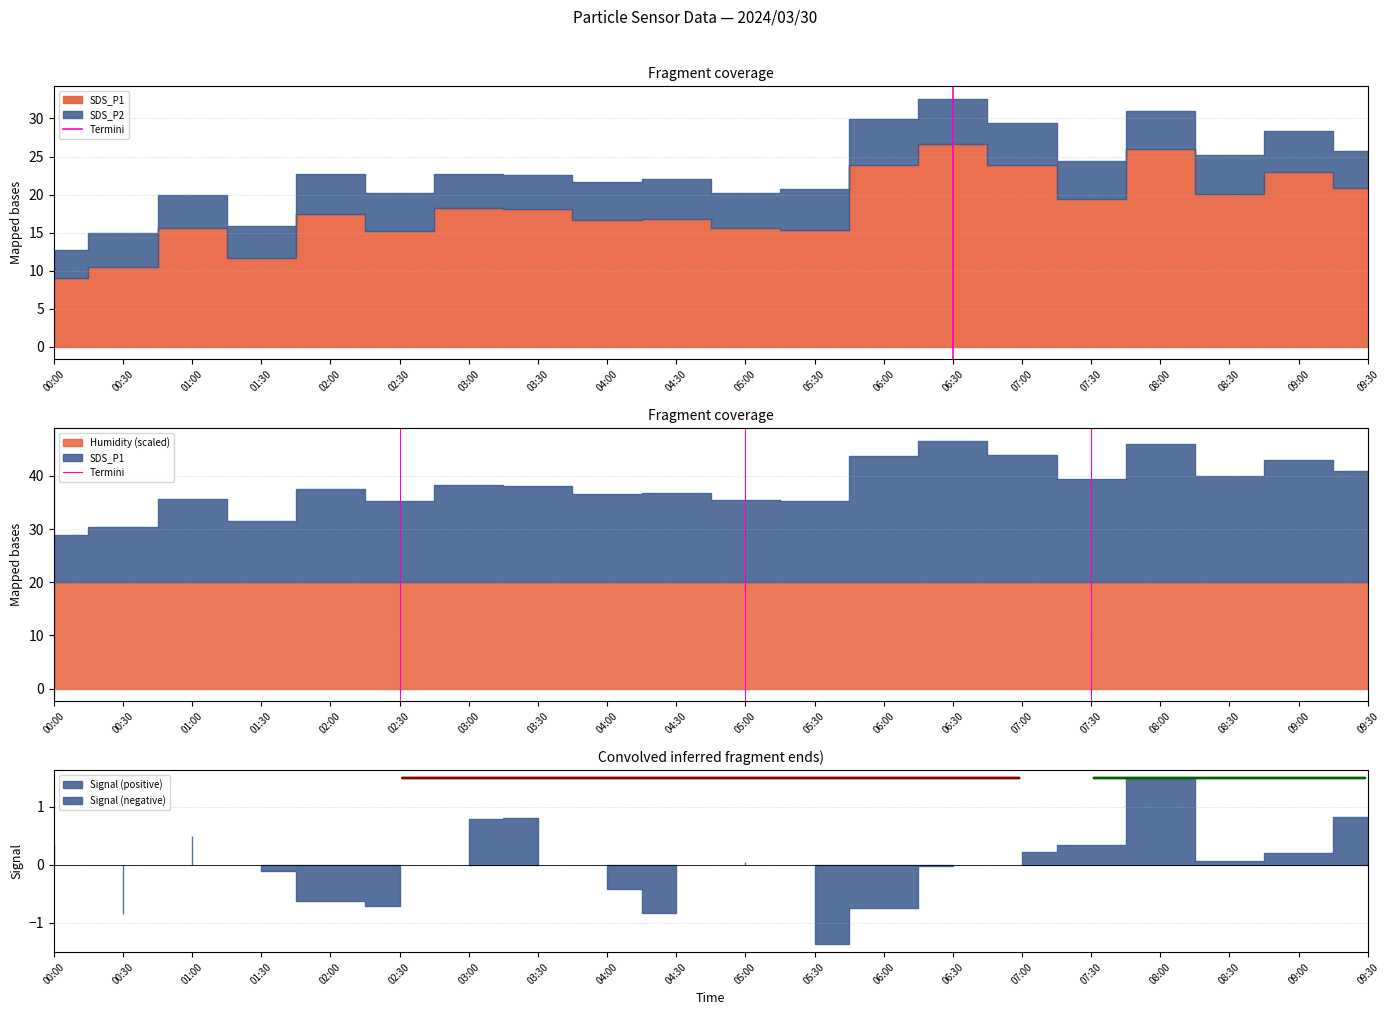

Which category has the lowest value across all series?

00:00